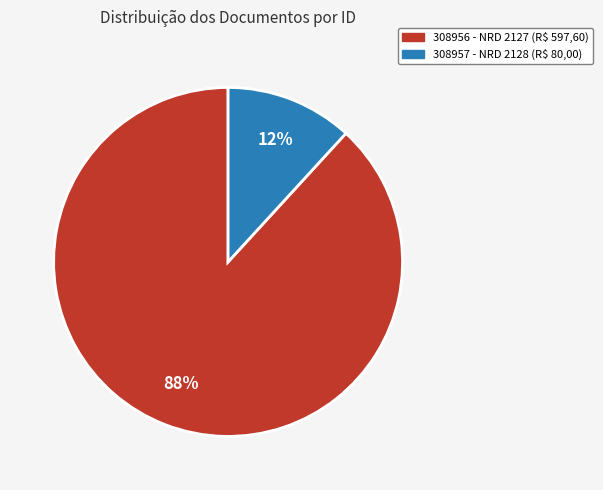

Do 308957 and 308956 together represent more than half of the pie?

Yes